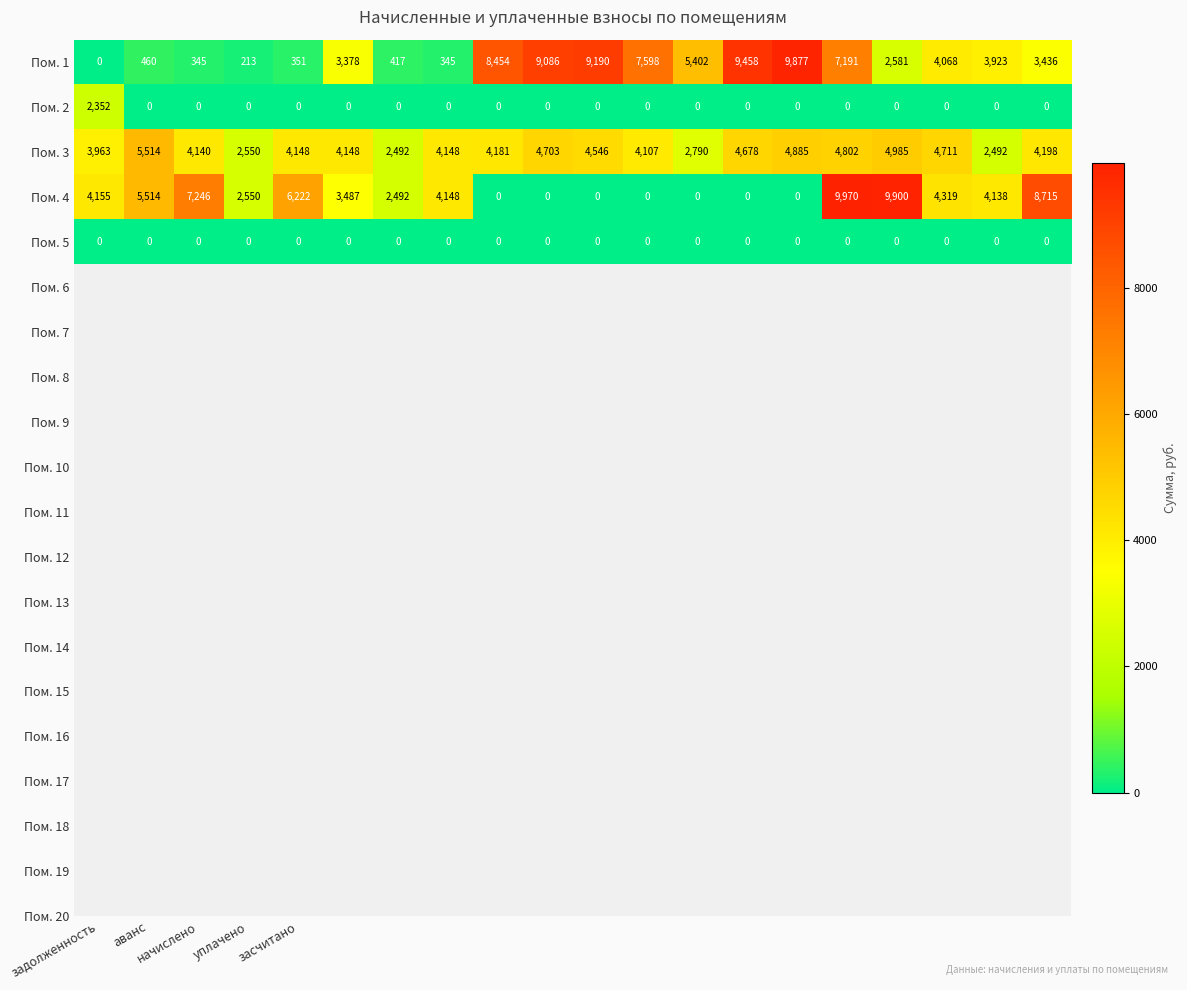

Which series has the largest range (max minus min)?

Пом. 4